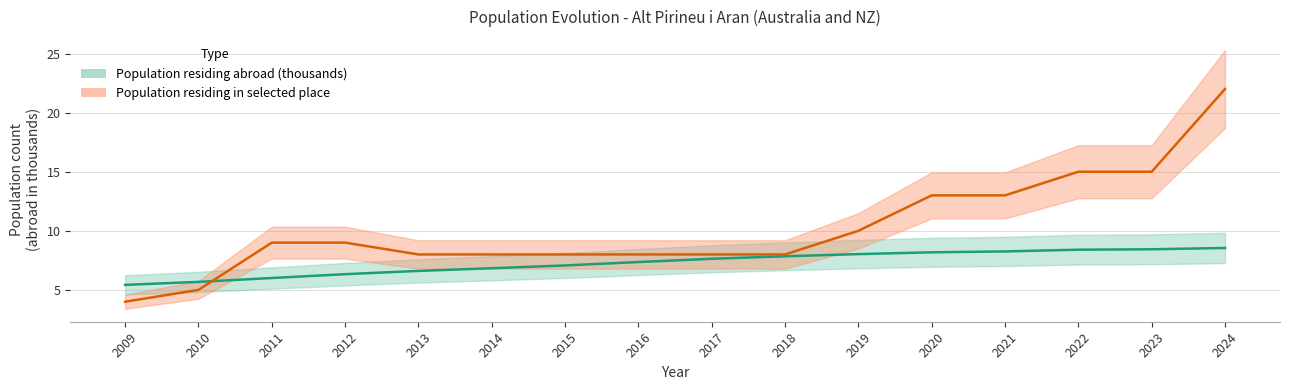

Where does the Population residing abroad series first go above 7?

2015